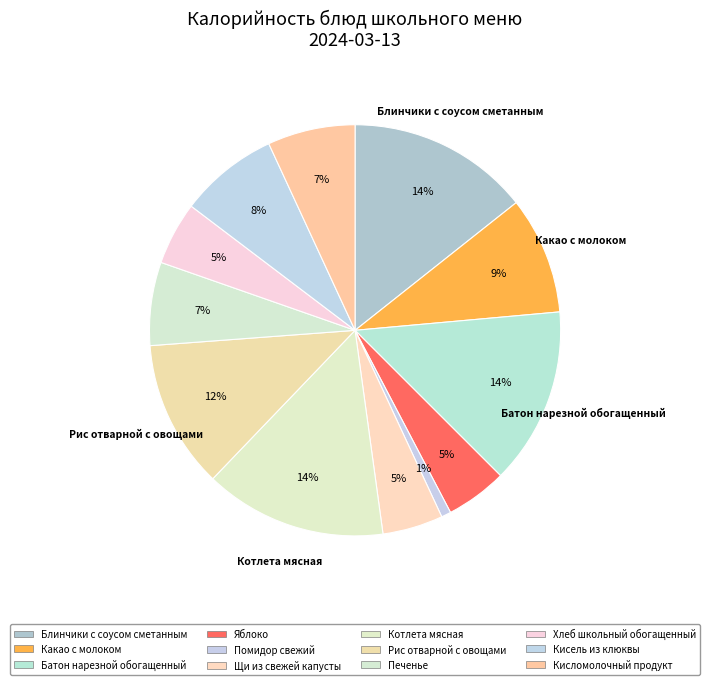

To the nearest percent, what portion does Помидор свежий represent?

1%